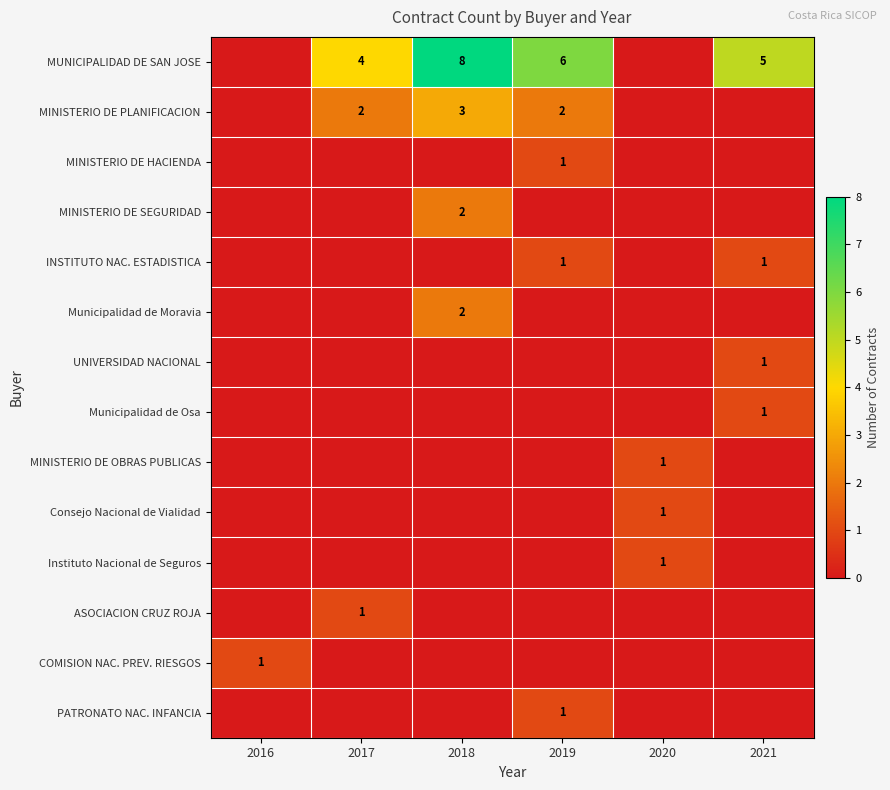

The value of MINISTERIO DE PLANIFICACION at 2019 is 1. True or false?

False